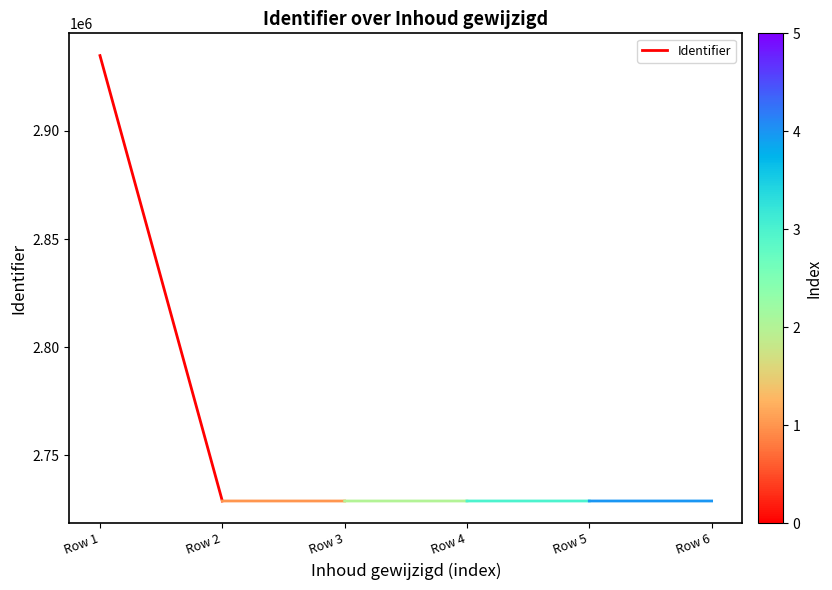

What is the ratio of the value at Row 2 to the value at Row 1?

0.9